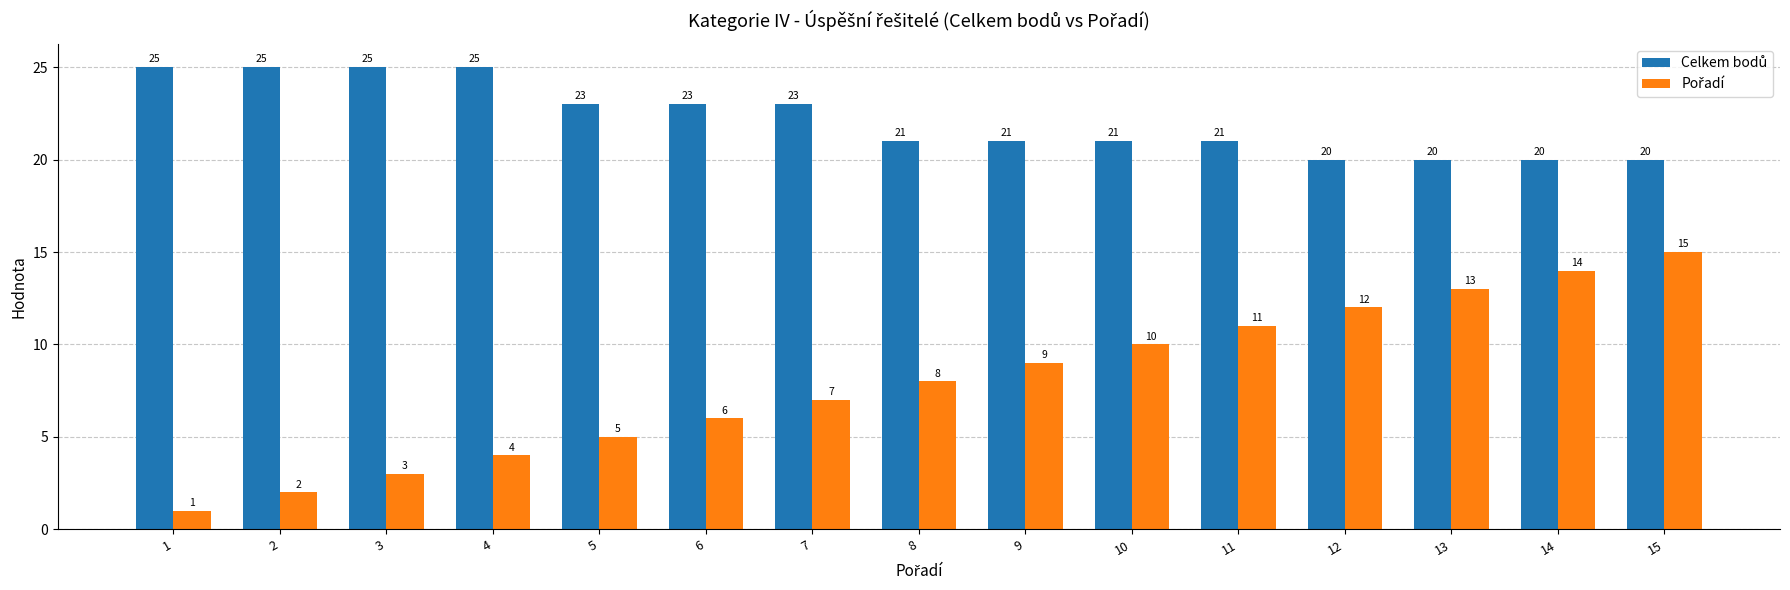

At how many categories does at least one series exceed 10?

15